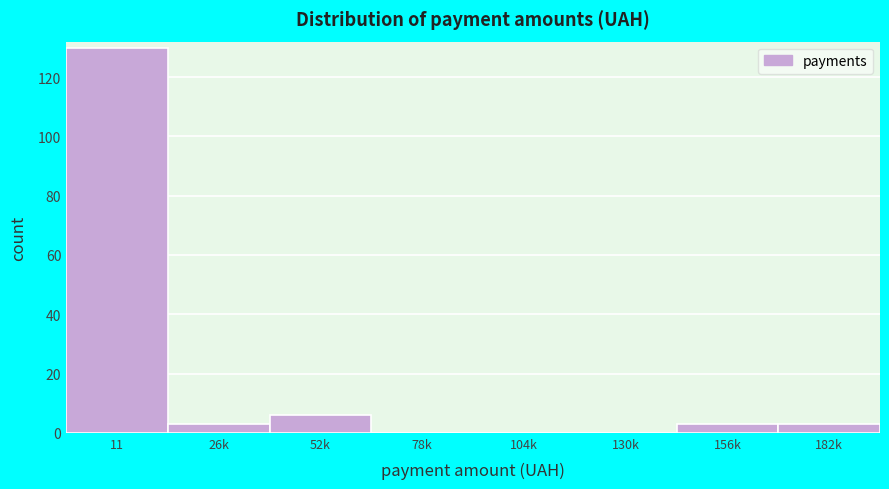

Reading left to right, what are all the values shown in this chart?

11=130	26k=3	52k=6	78k=0	104k=0	130k=0	156k=3	182k=3